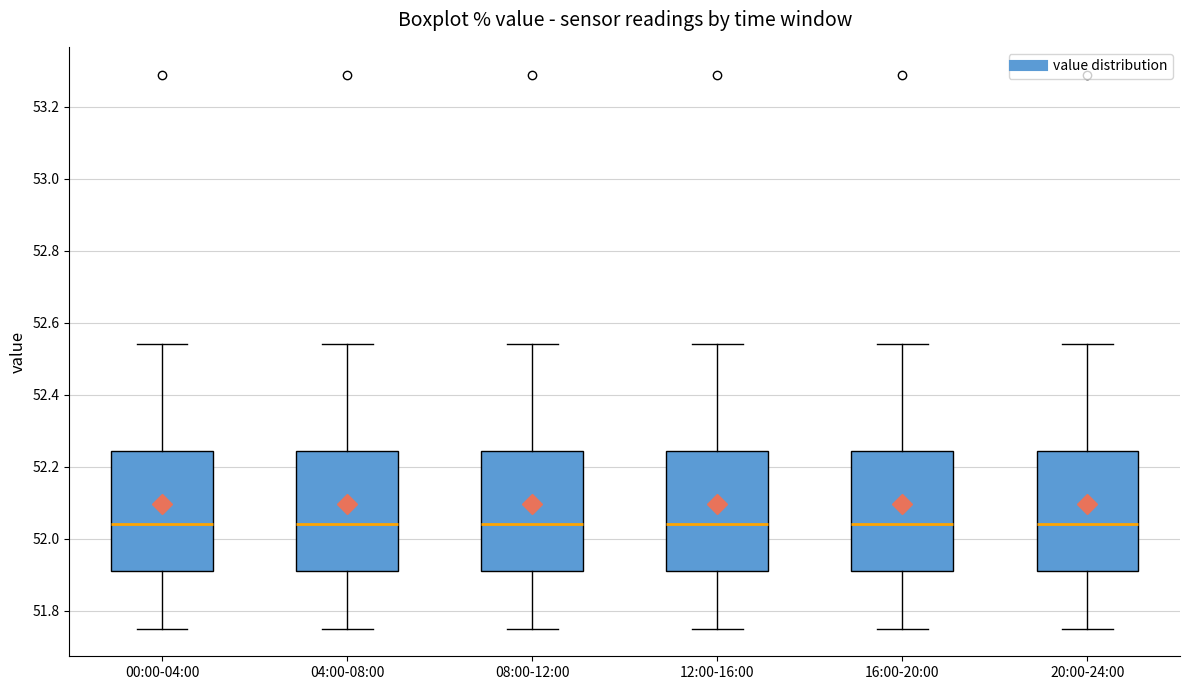

Where does the lower whisker of the box for 12:00-16:00 end on the y-axis? The values are not printed on the chart, so give them approximately, as read against the axis.

51.76